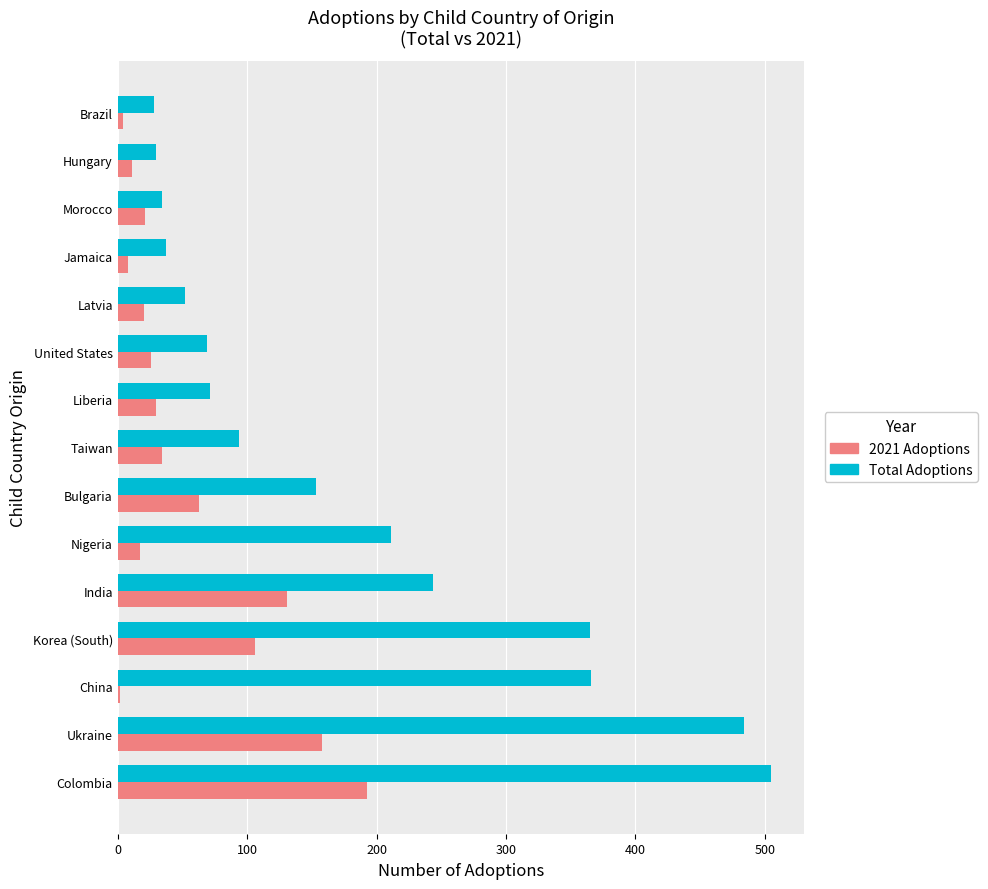

What is the minimum value shown in the chart?

2